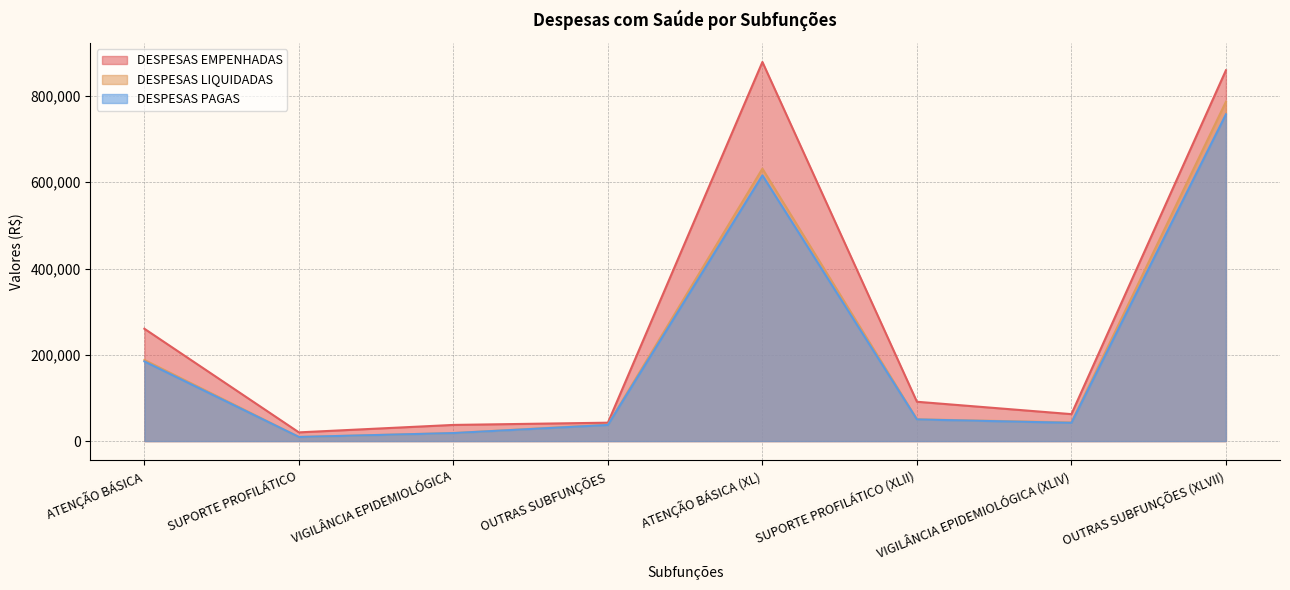

True or false: DESPESAS EMPENHADAS and DESPESAS LIQUIDADAS cross at least once.

False